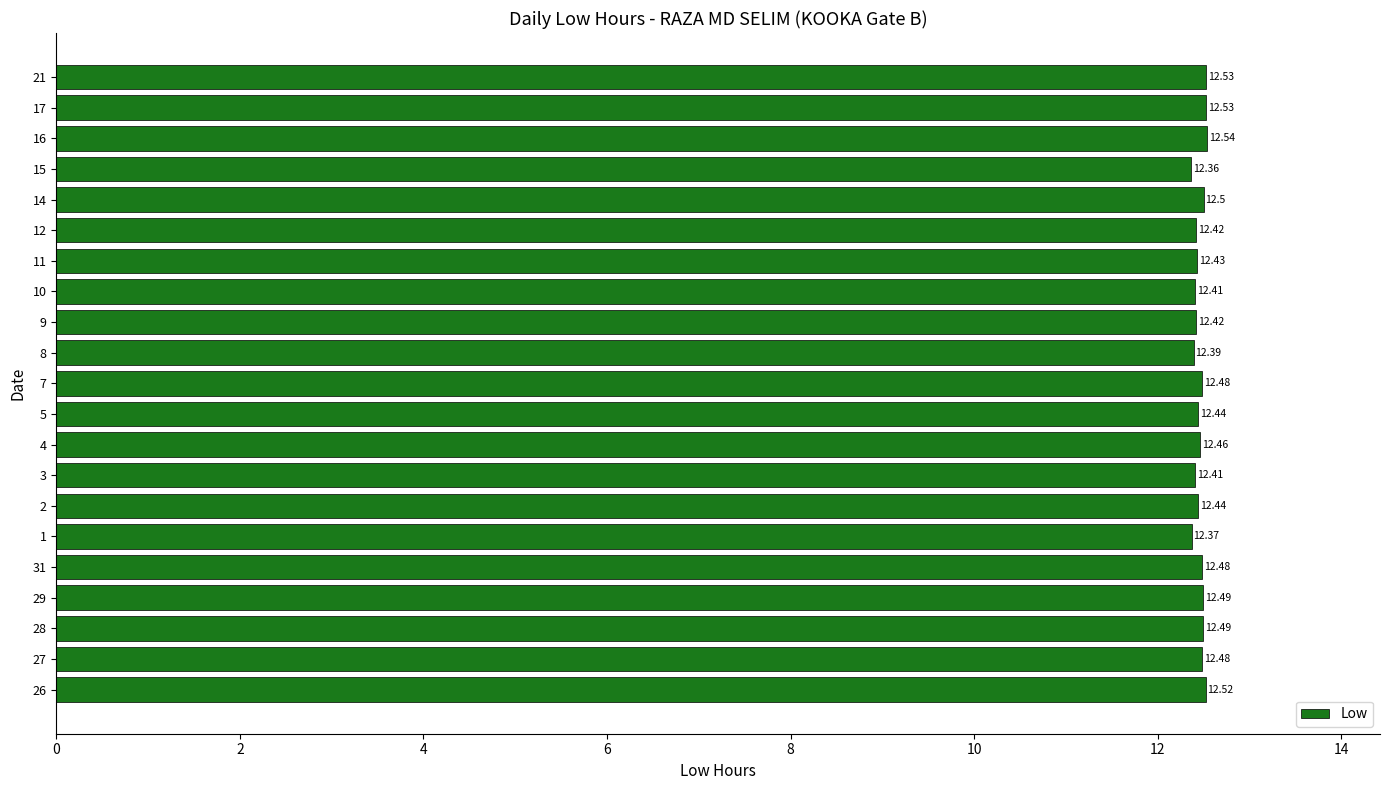

What is the smallest value displayed?

12.4